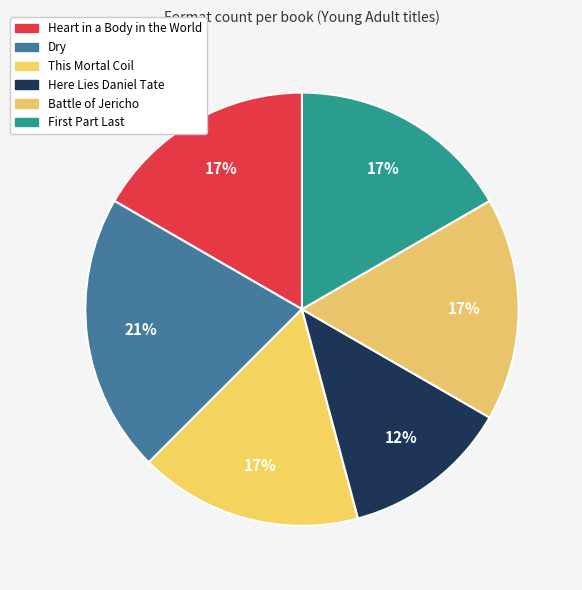

How many slices are in this pie chart?

6